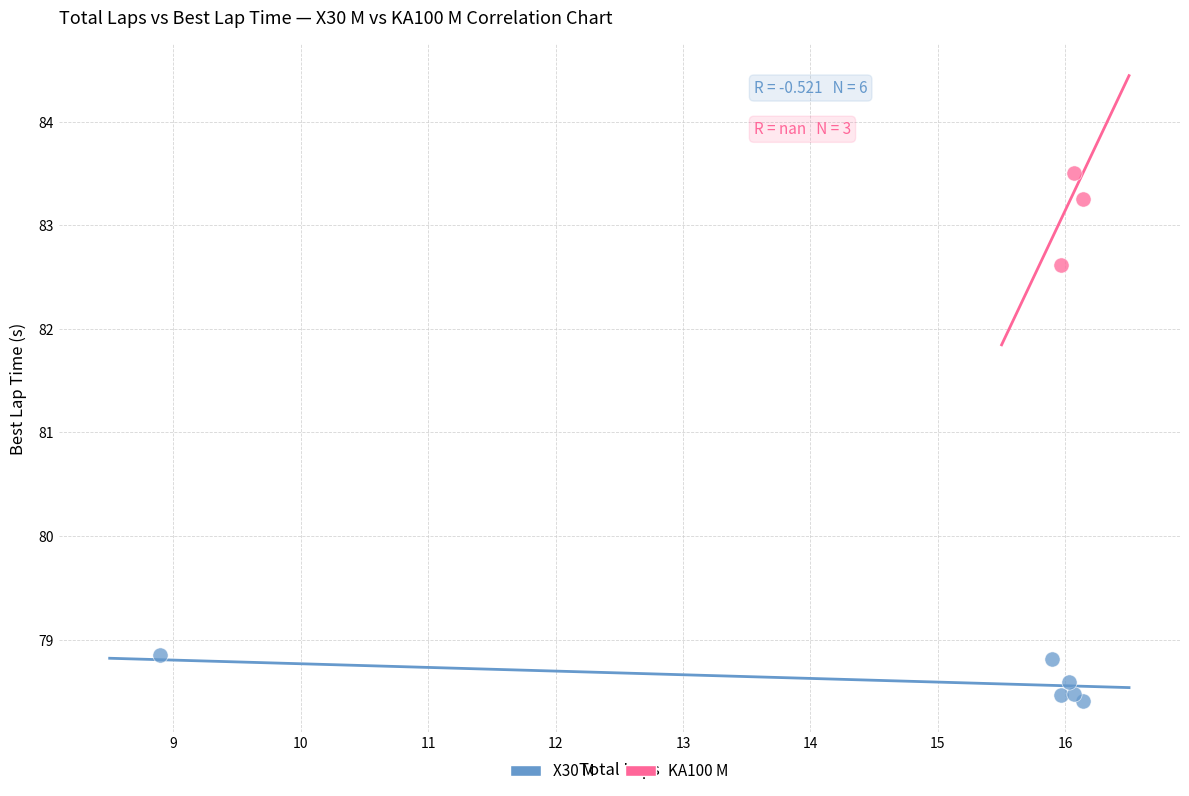

Which series contains the lowest Y value?

X30 M